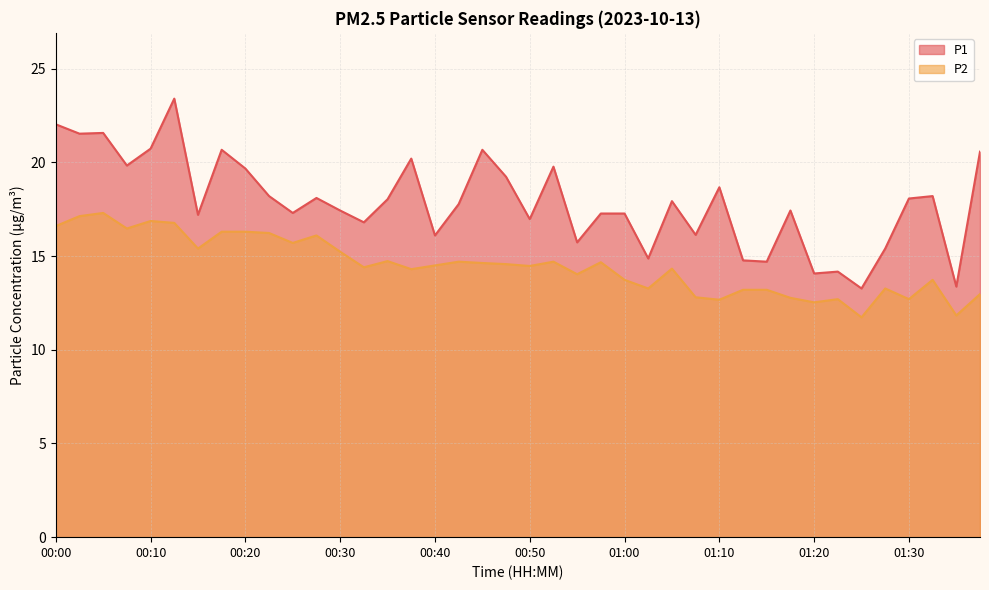

What is the lowest value of the P1 series?

13.3